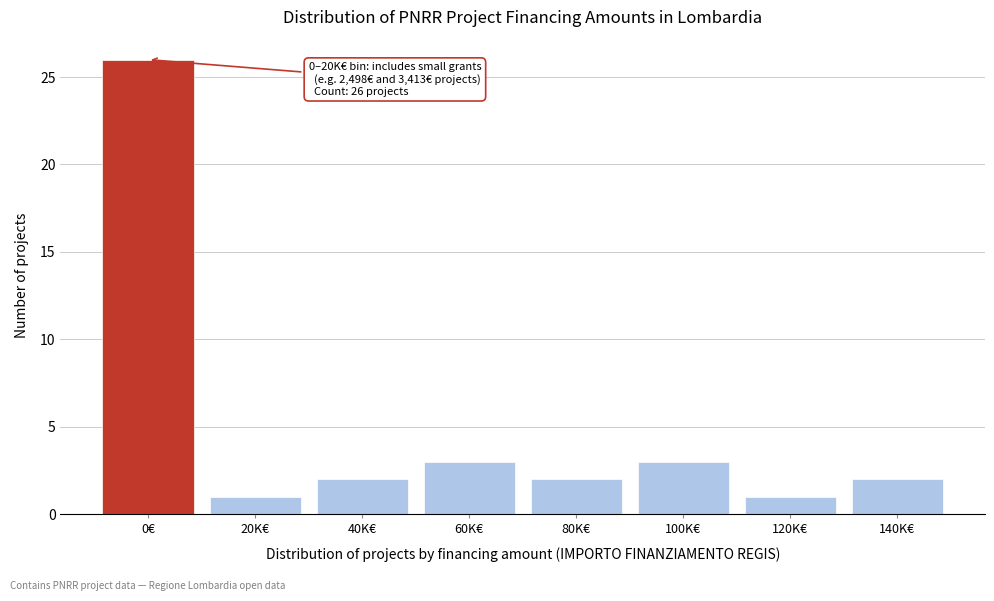

Reading left to right, transcribe all the data shown in this chart.

0€=26	20K€=1	40K€=2	60K€=3	80K€=2	100K€=3	120K€=1	140K€=2